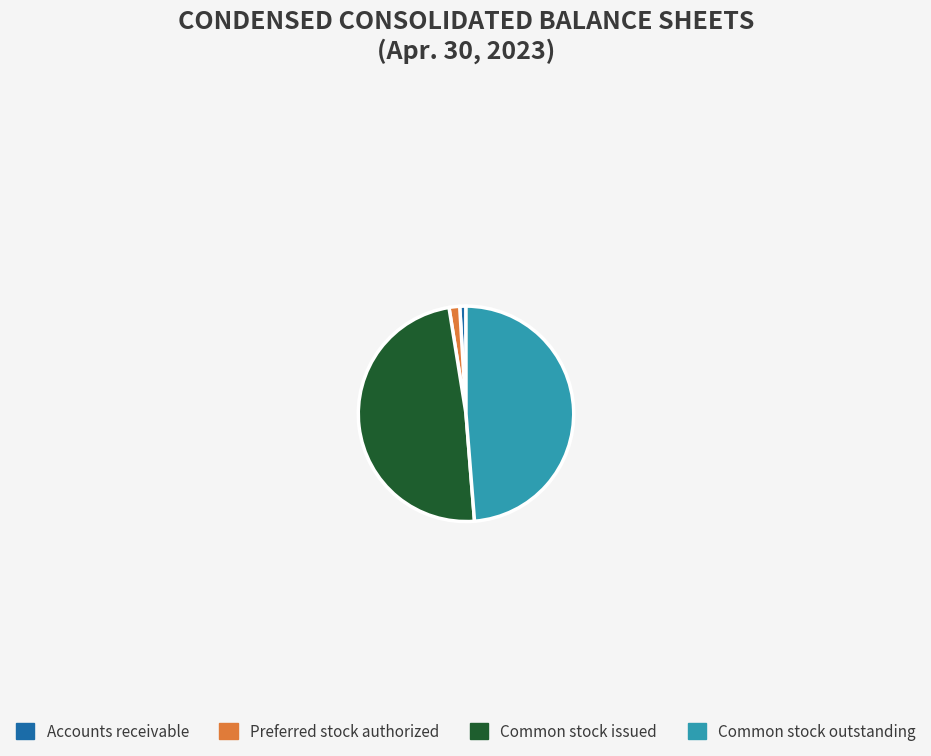

Is Accounts receivable the majority of the pie?

No